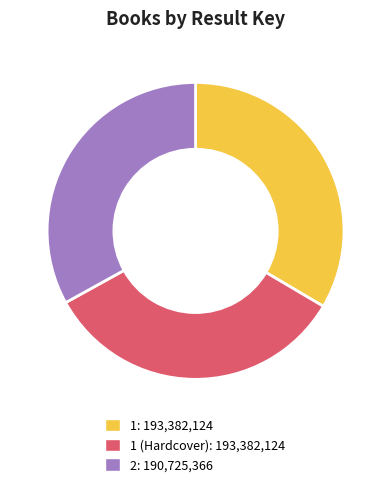

Is there any slice that represents more than half of the pie?

No